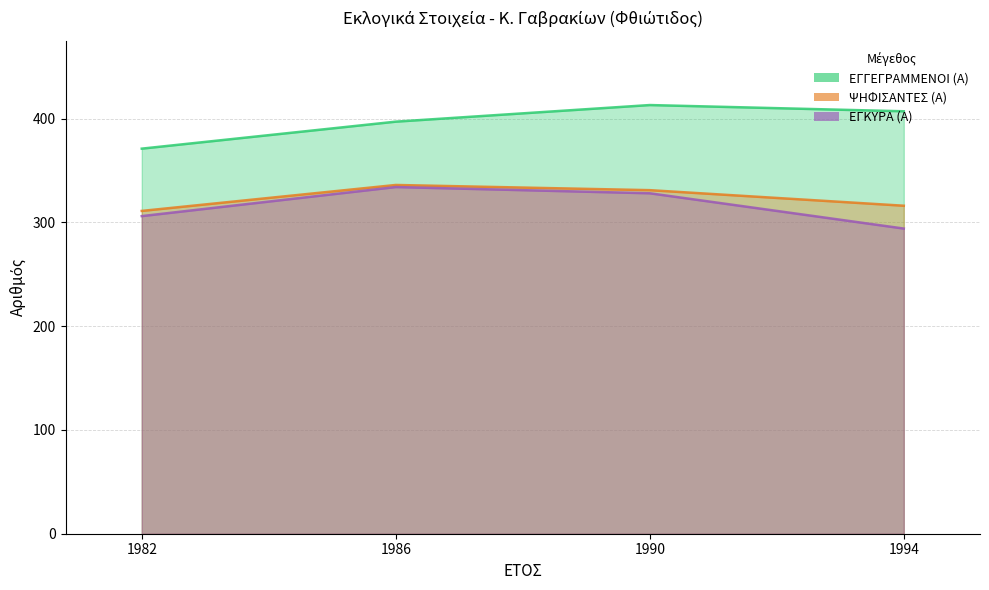

What is the average value of the ΕΓΓΕΓΡΑΜΜΕΝΟΙ (Α) series?

397